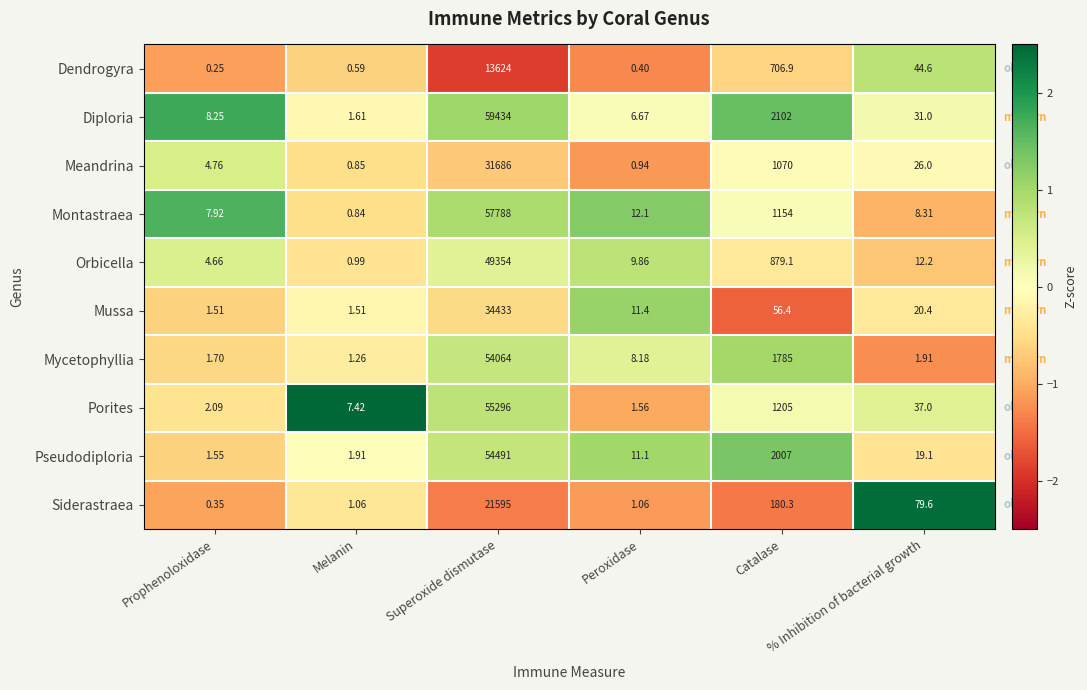

How many values in the Orbicella series are below 12?

3